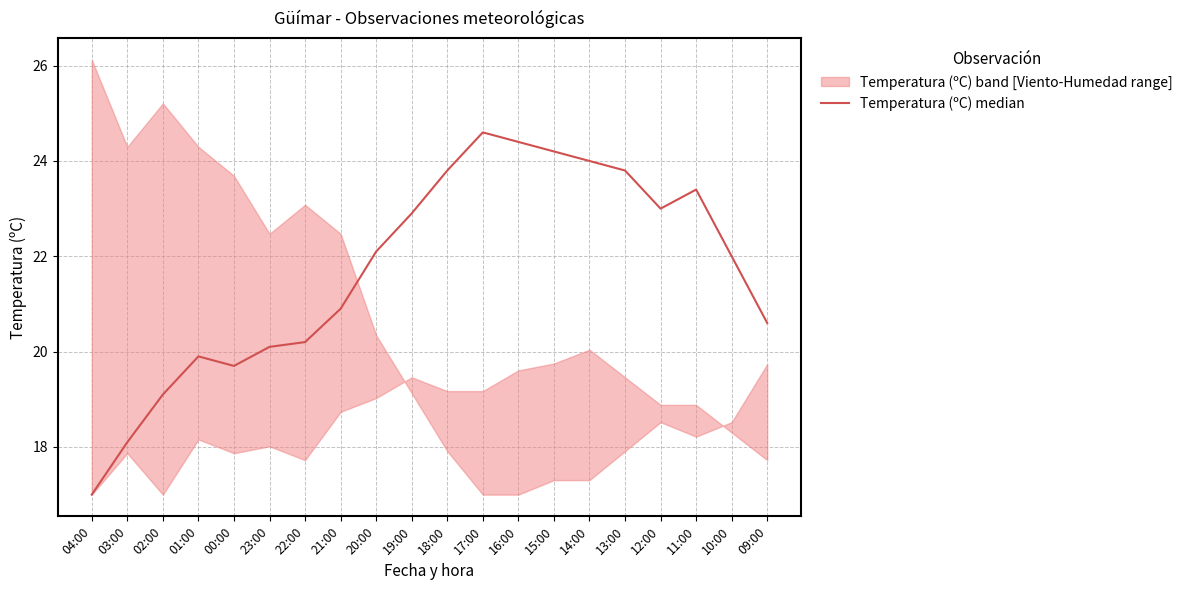

At which label is the value closest to 20?

01:00